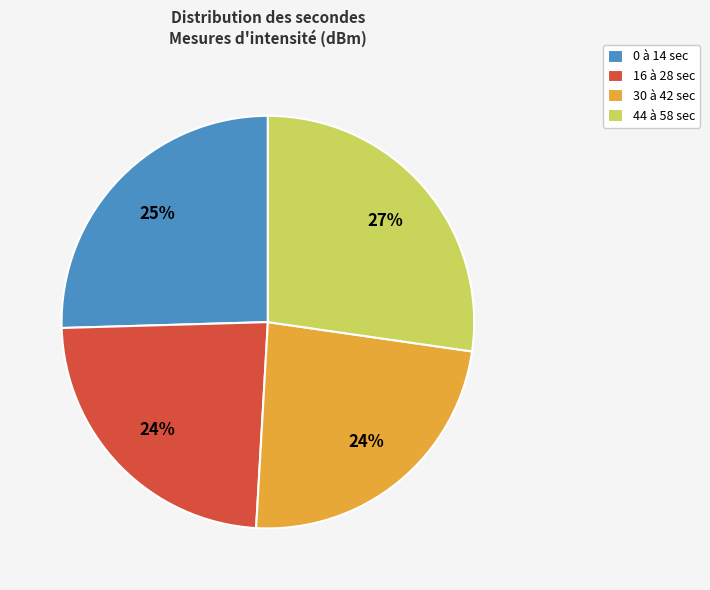

Which has a higher value, 44 à 58 sec or 16 à 28 sec?

44 à 58 sec